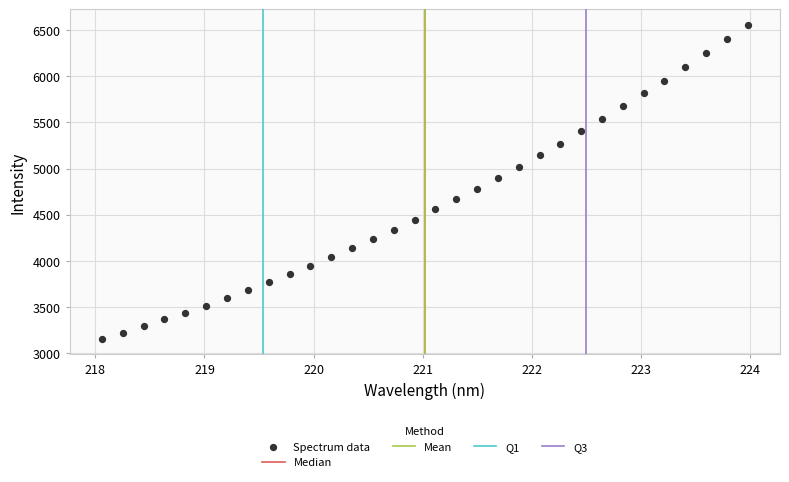

What is the range of Y values (max minus min)?

3401.1